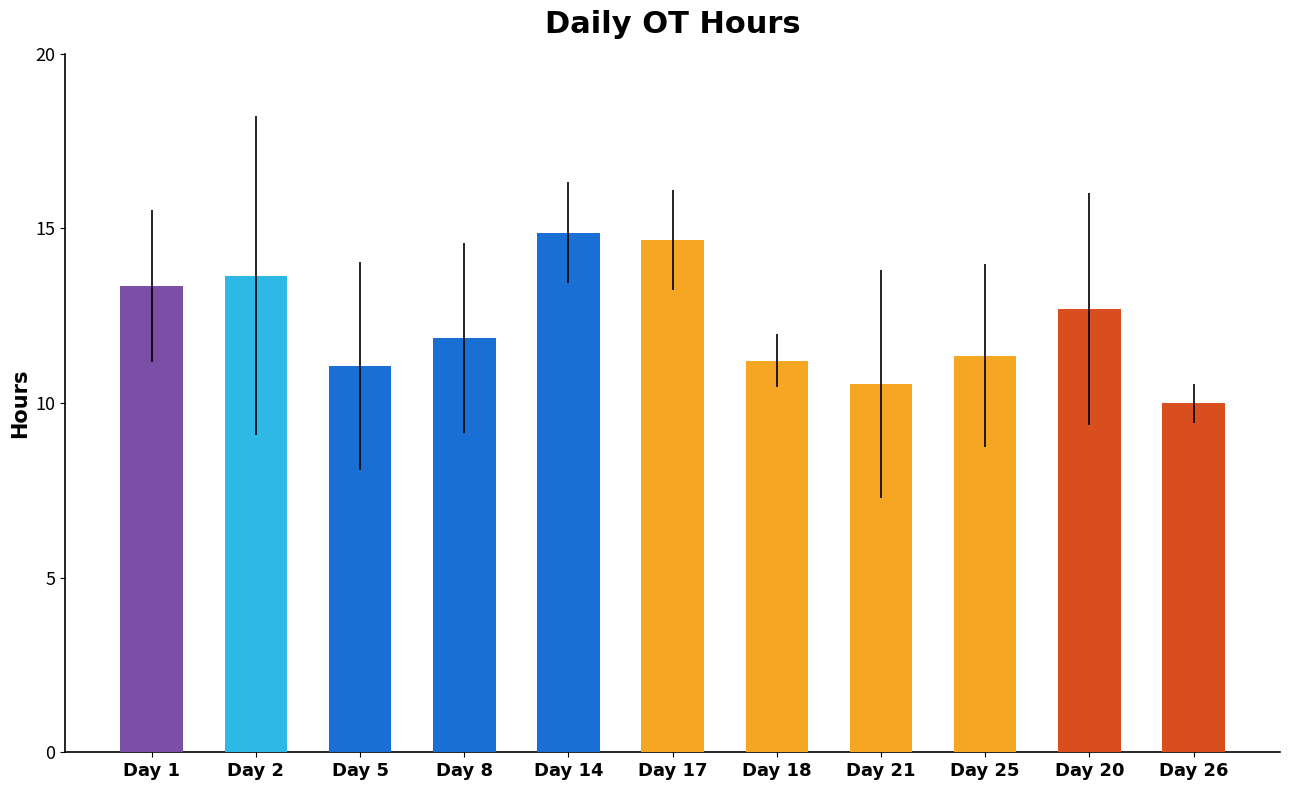

How many distinct data groups are displayed?

1